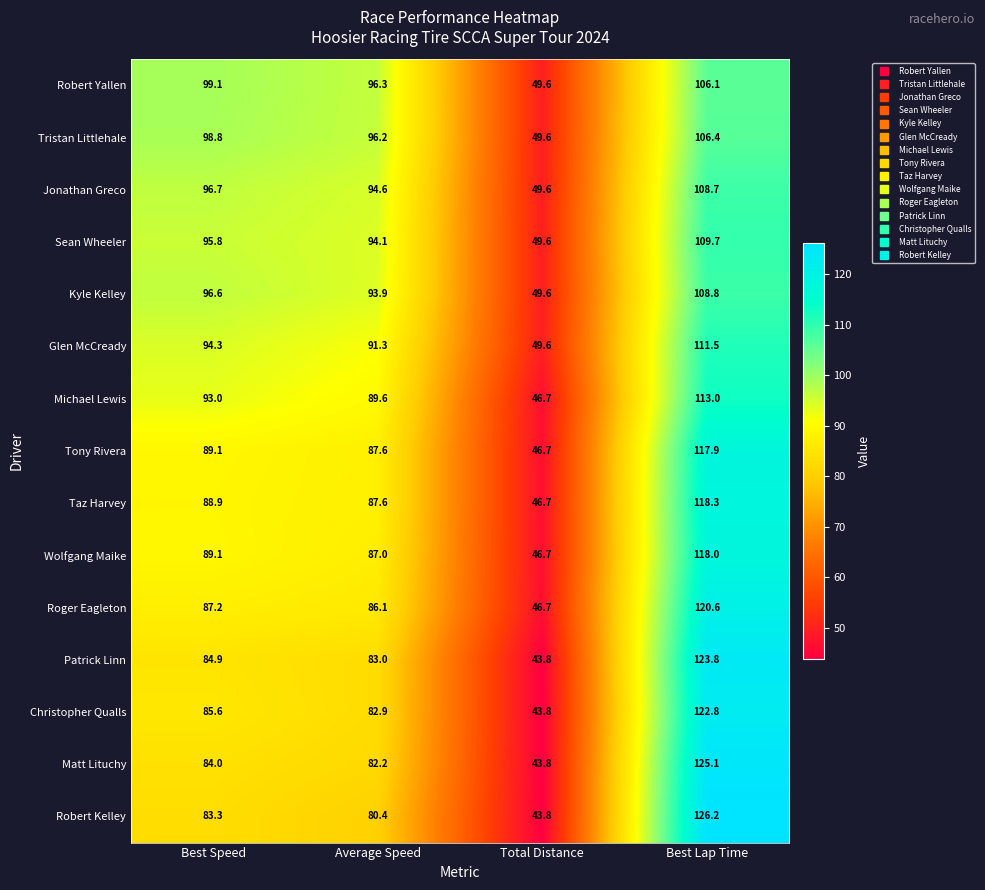

At which label does Jonathan Greco reach its peak?

Best Lap Time